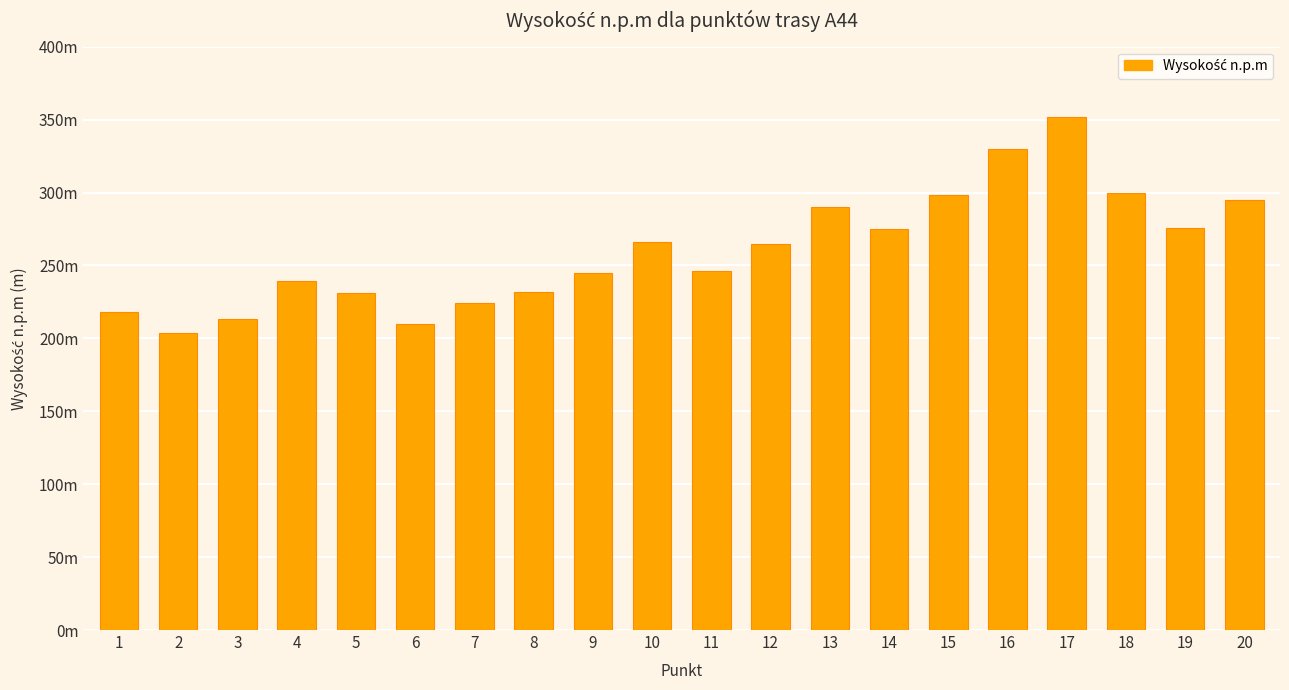

Does the chart contain any negative values?

No